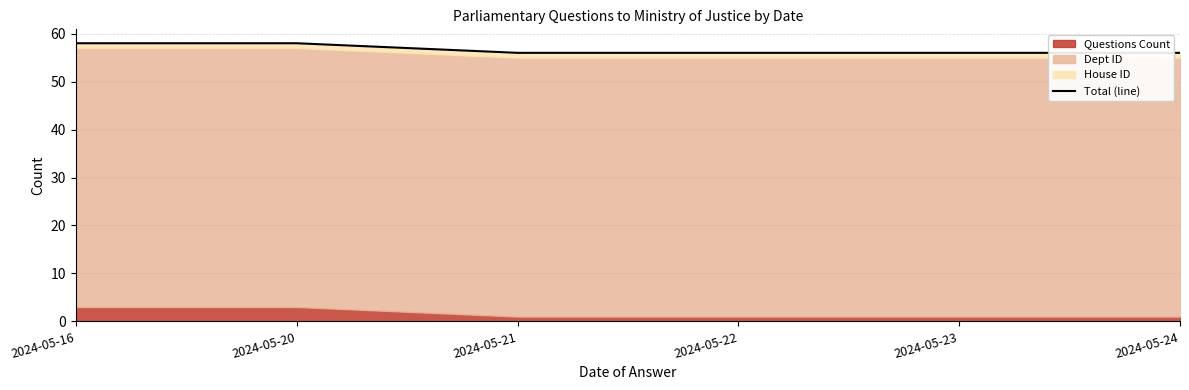

The chart shows a value of 58 at 2024-05-16. True or false?

True